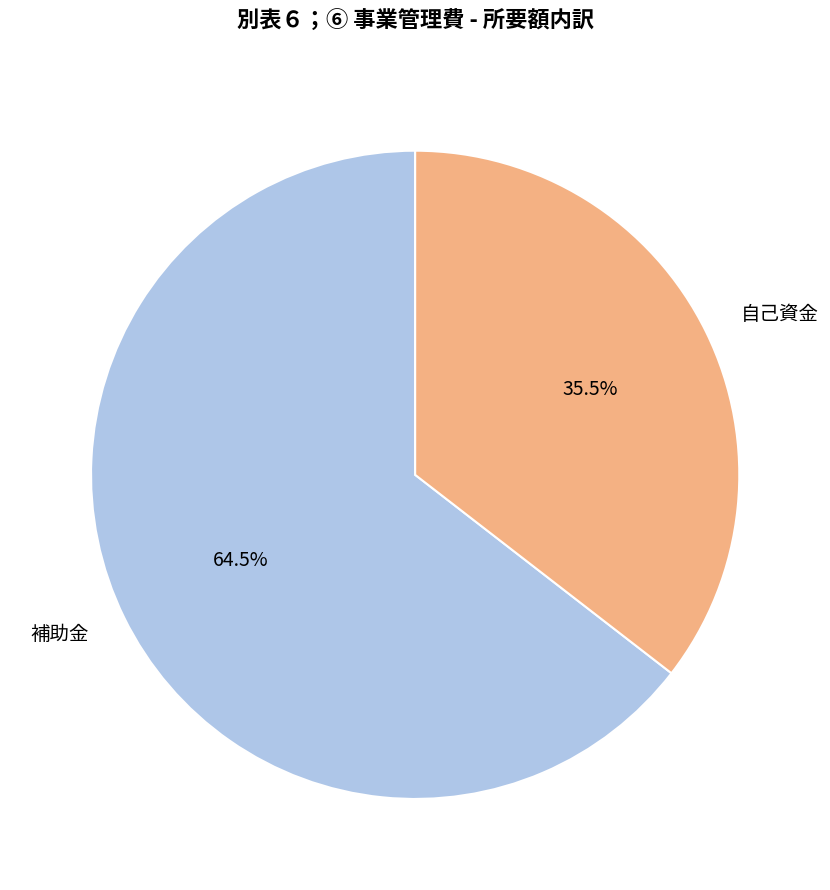

Does any single category account for the majority?

Yes